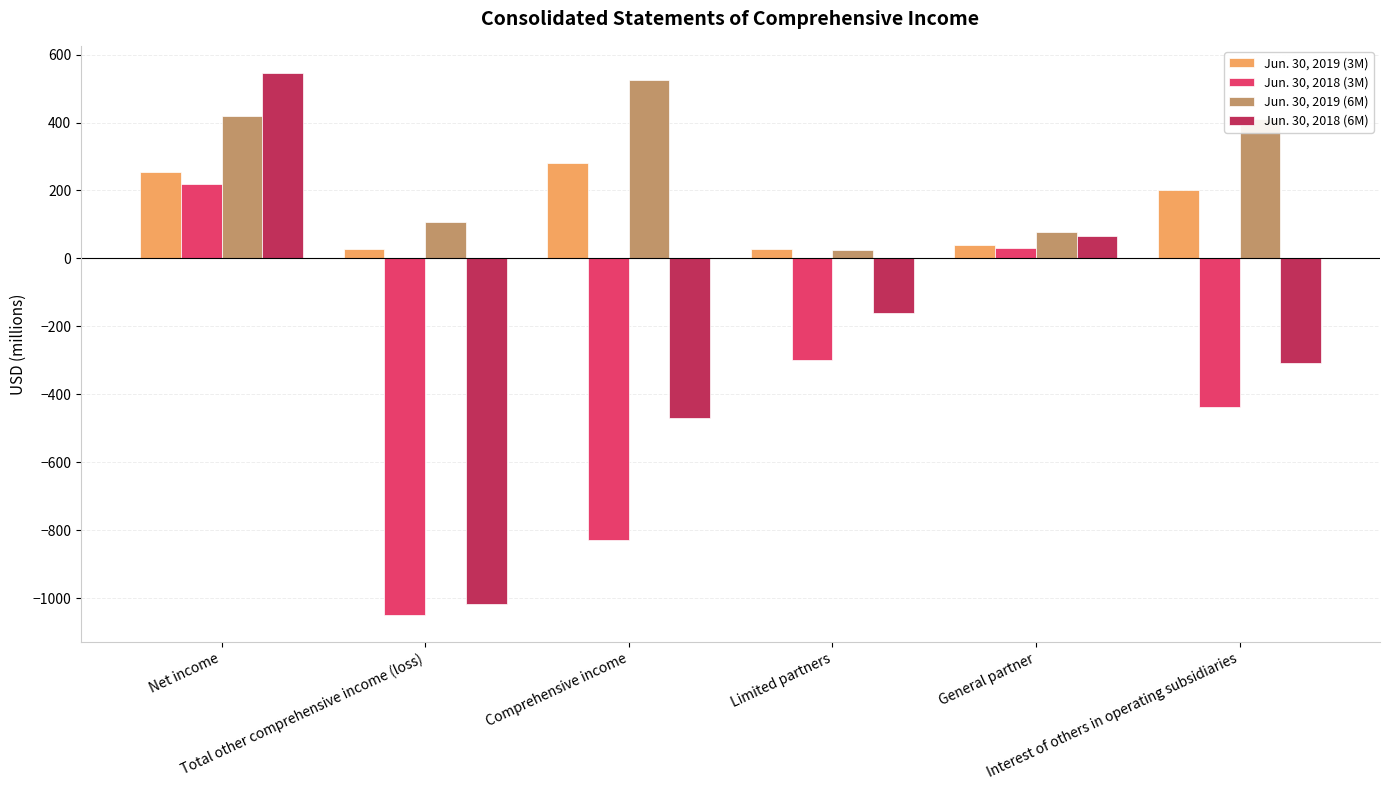

The value of Jun. 30, 2018 (3M) at Net income is 219. True or false?

True